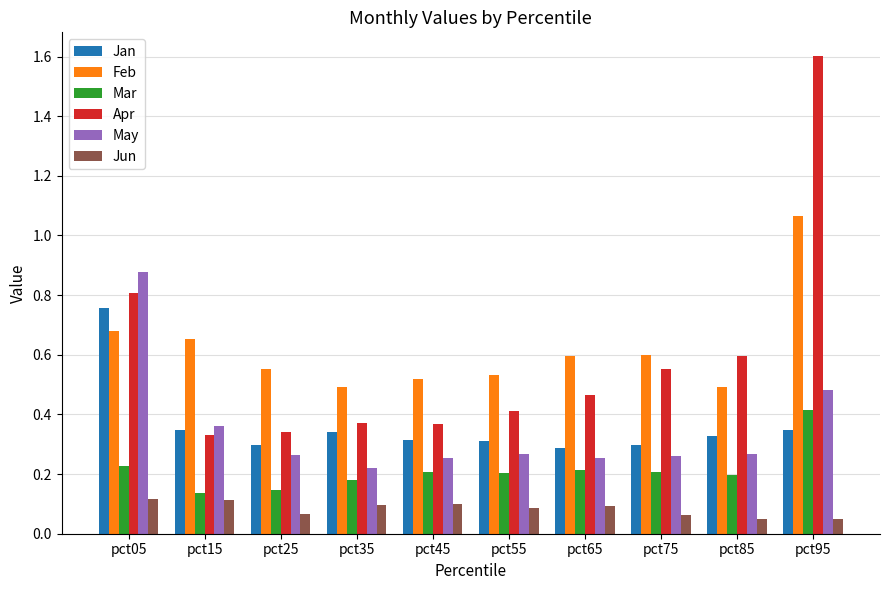

How many Jun values are between 0 and 1?

10